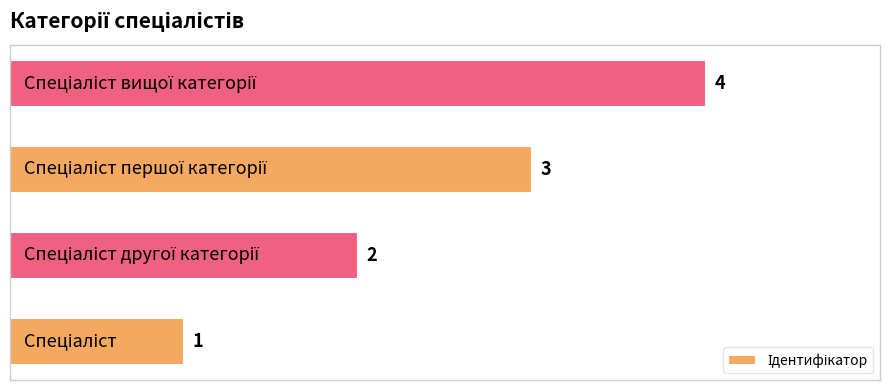

How many values are between 2 and 4?

3